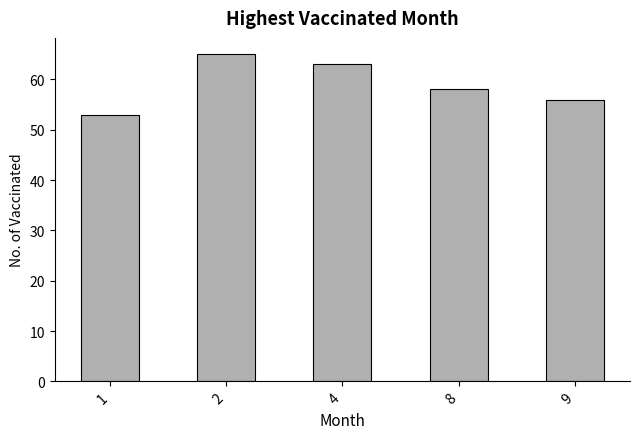

What is the value of the 2nd bar from the left?

65